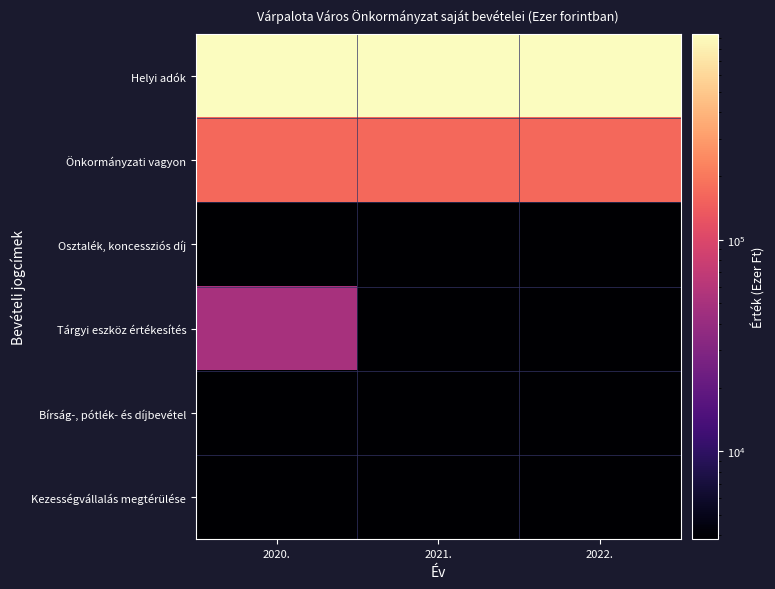

Which series has the largest range (max minus min)?

Tárgyi eszköz értékesítés